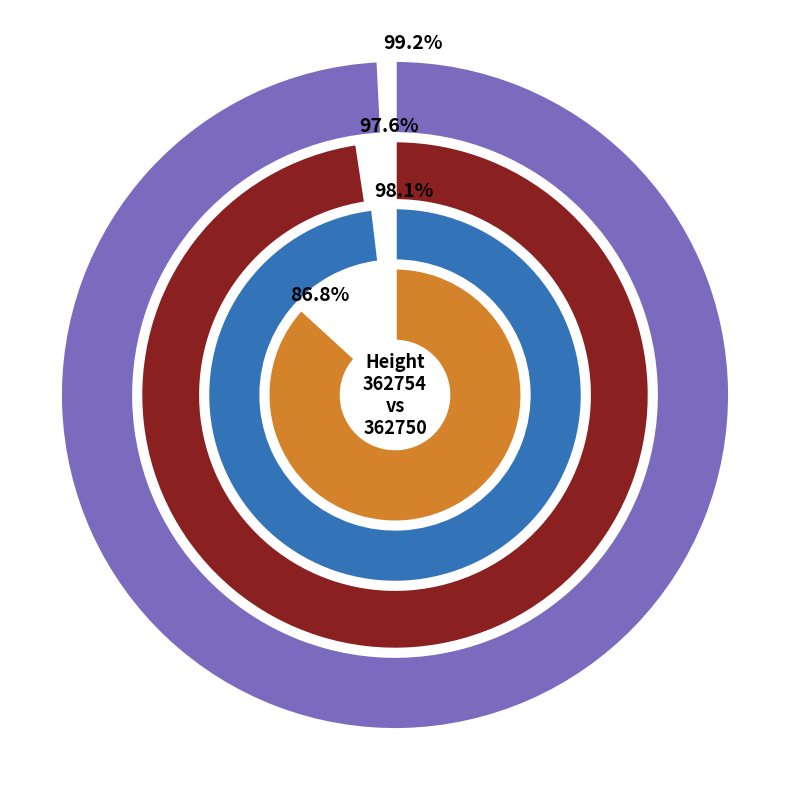

To the nearest percent, what is the combined percentage of 362754 and 362750?

100%